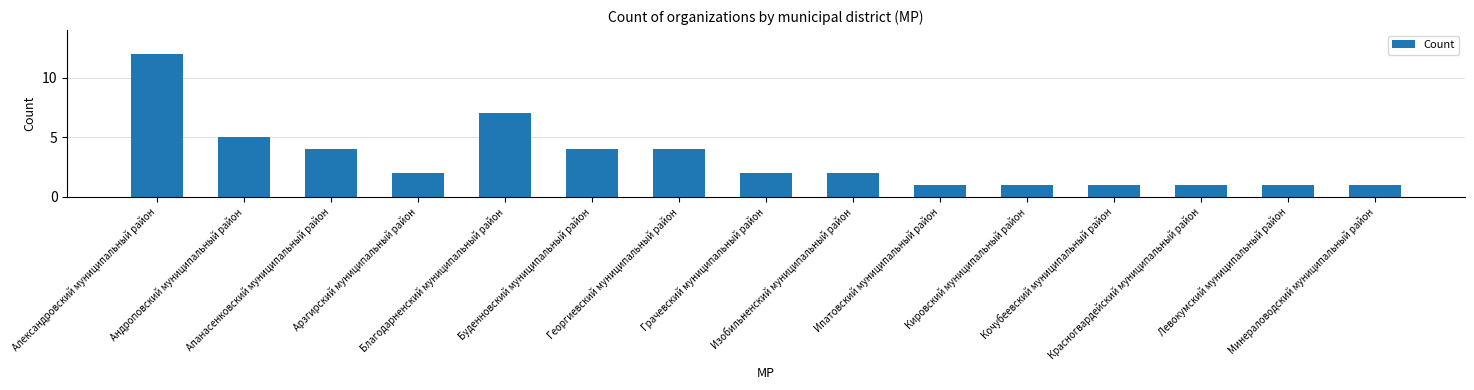

What is the label of the 12th bar from the left?

Кочубеевский муниципальный район